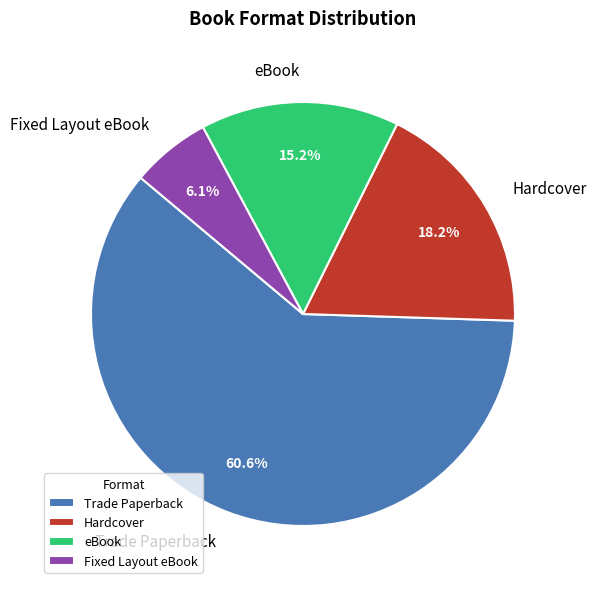

What is the smallest slice in the pie chart?

Fixed Layout eBook